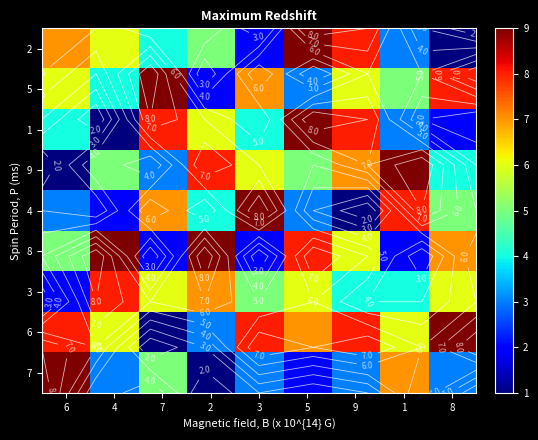

What is the difference between the maximum and minimum values in the 3 series?

6